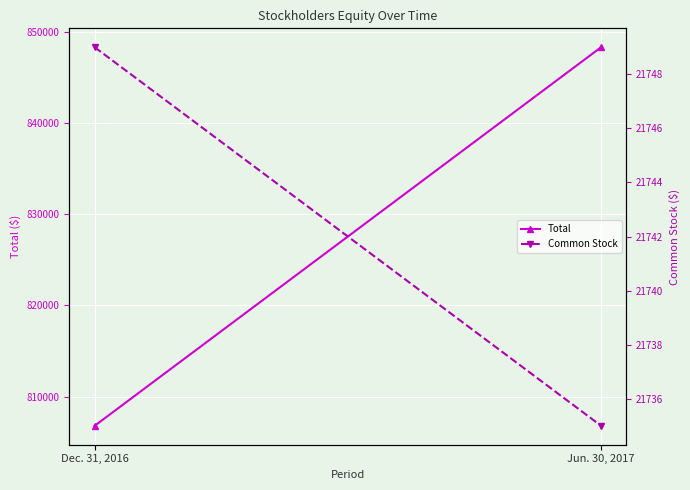

How many series are shown in this chart?

2